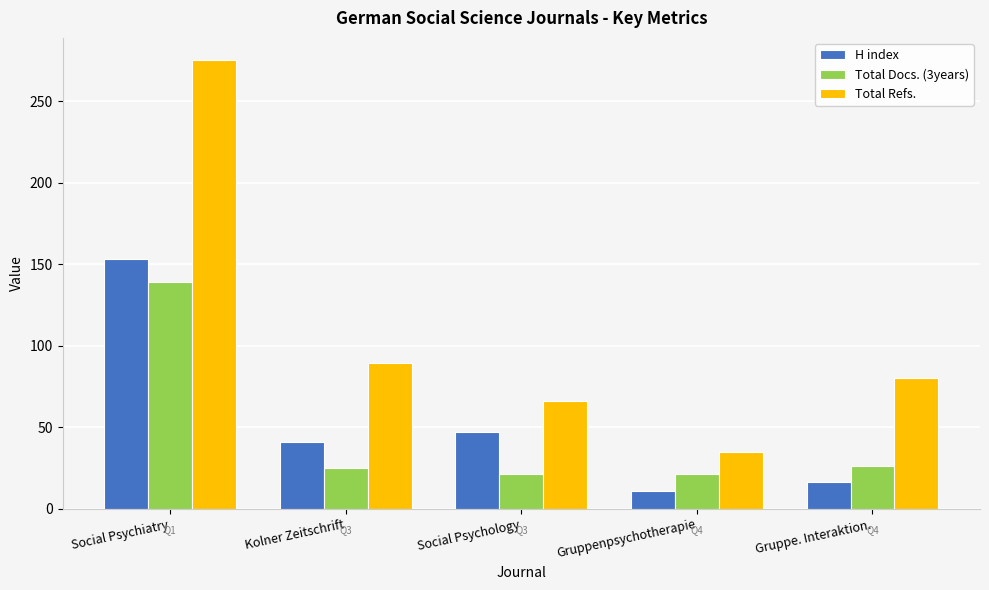

What is the sum of all Total Refs. values?

545